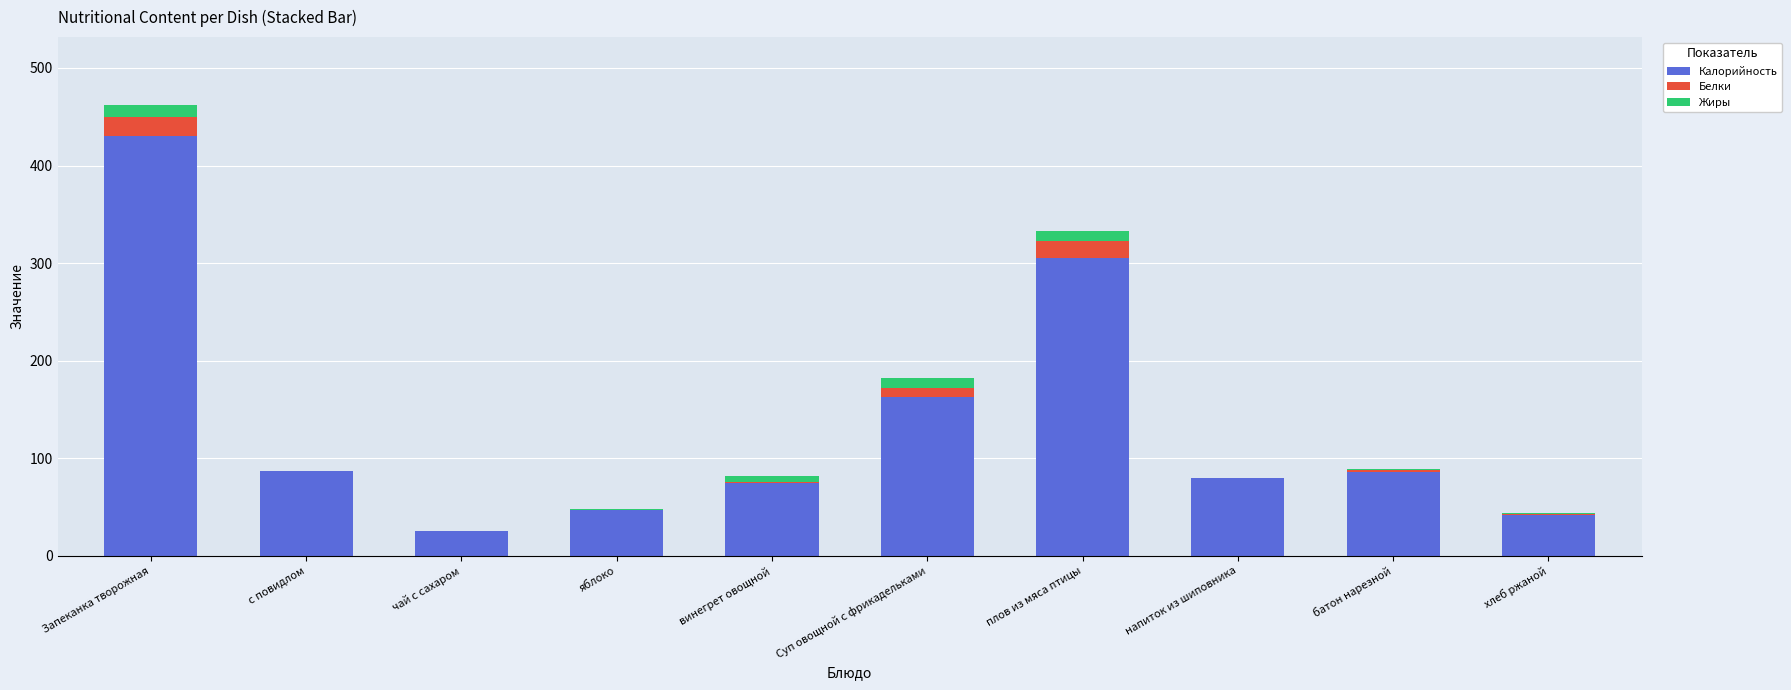

Which category has the highest value in the Калорийность series?

Запеканка творожная